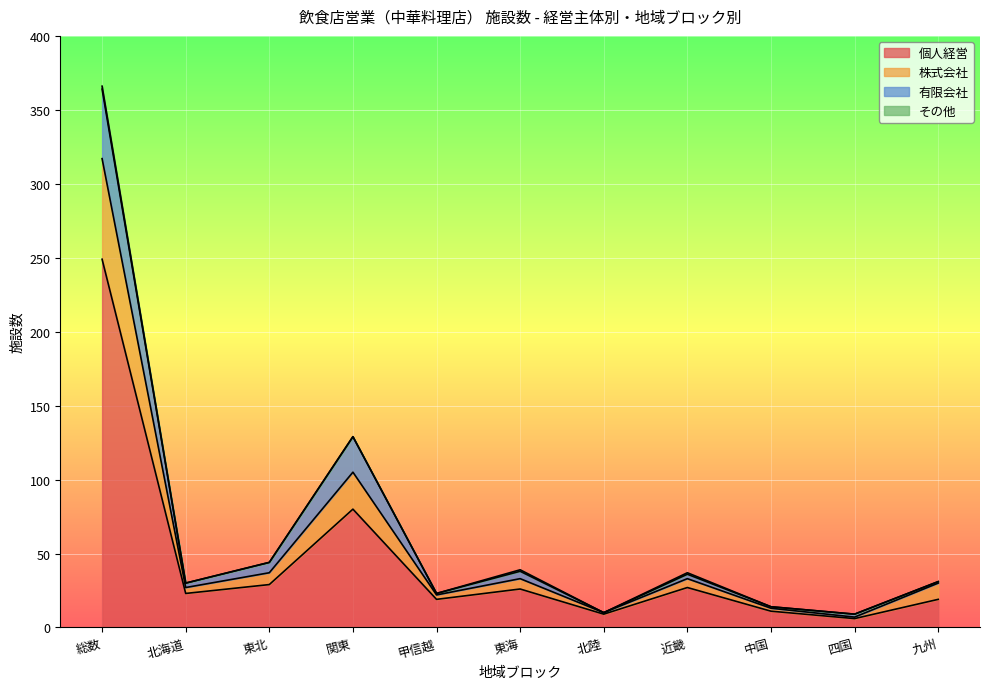

Where is 個人経営 nearest to the value 127?

関東